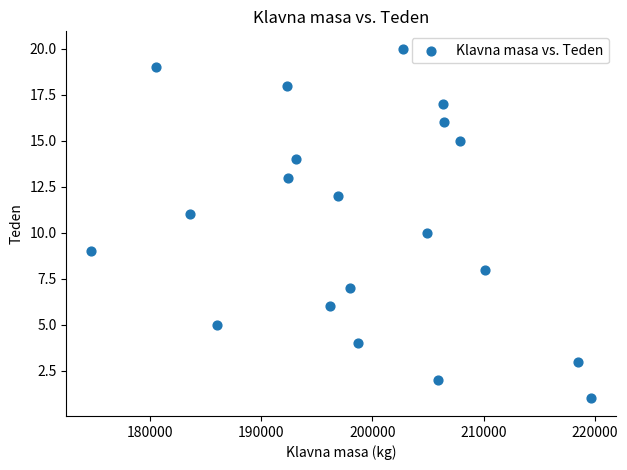

What is the range of X values (max minus min)?

44961